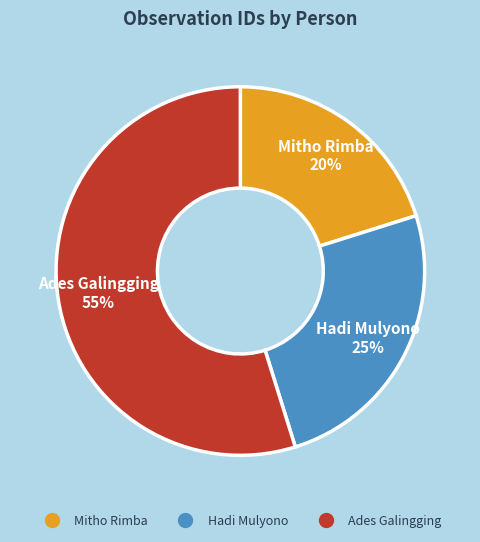

Approximately how many times larger is the value at Mitho Rimba compared to Hadi Mulyono?

0.8